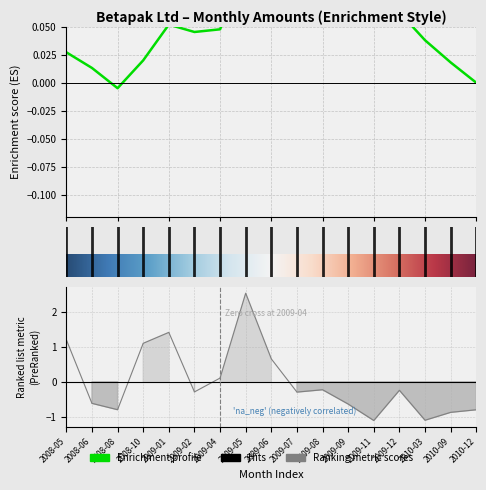

Is it true that the value at 2010-03 is -1.1?

True